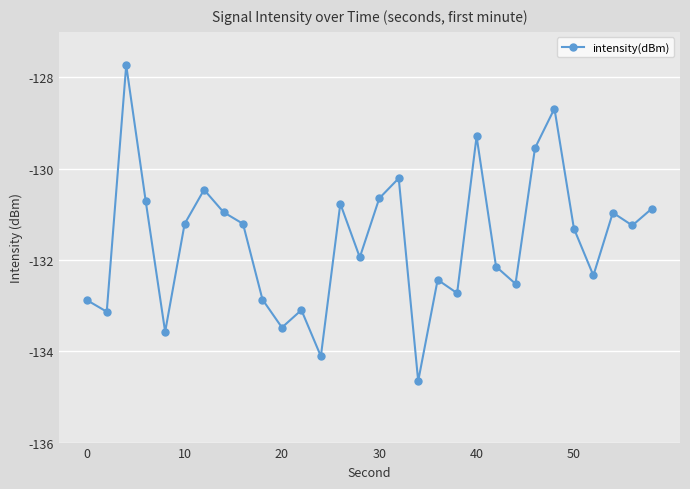

What is the value of the 5th point from the left?

-133.6